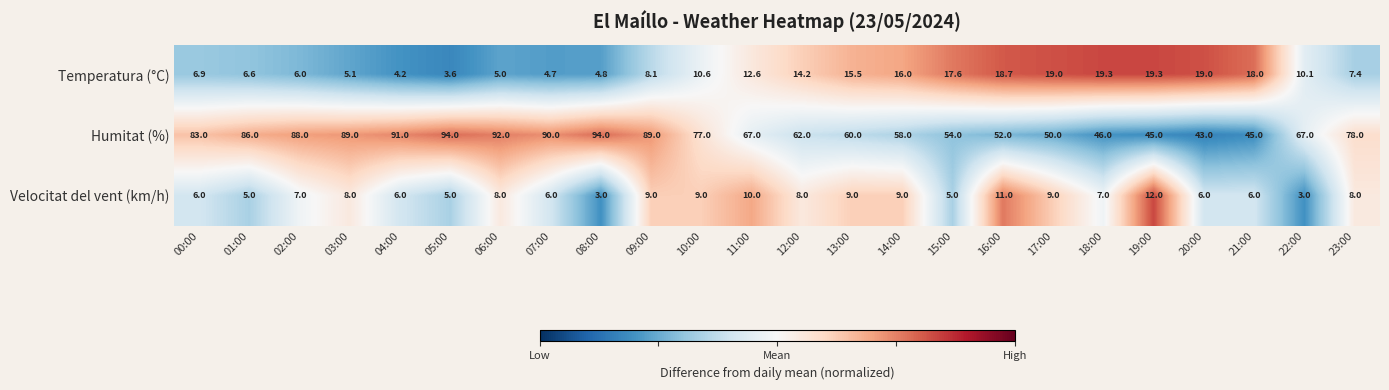

Rank the series by their maximum value, from lowest to highest.

Velocitat del vent (km/h), Temperatura (°C), Humitat (%)